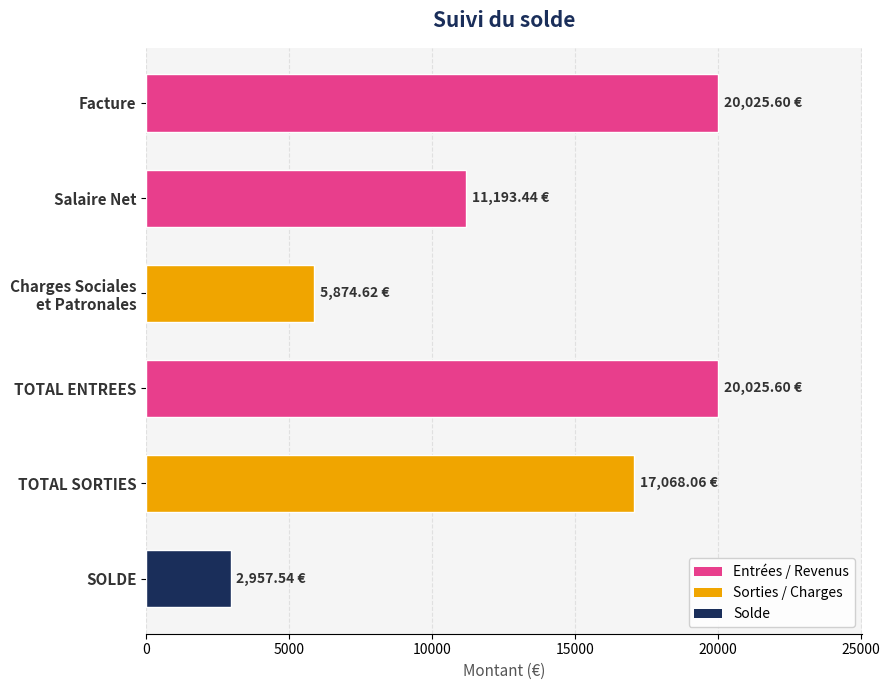

What is the change in value from Salaire Net to TOTAL SORTIES?

+5874.6